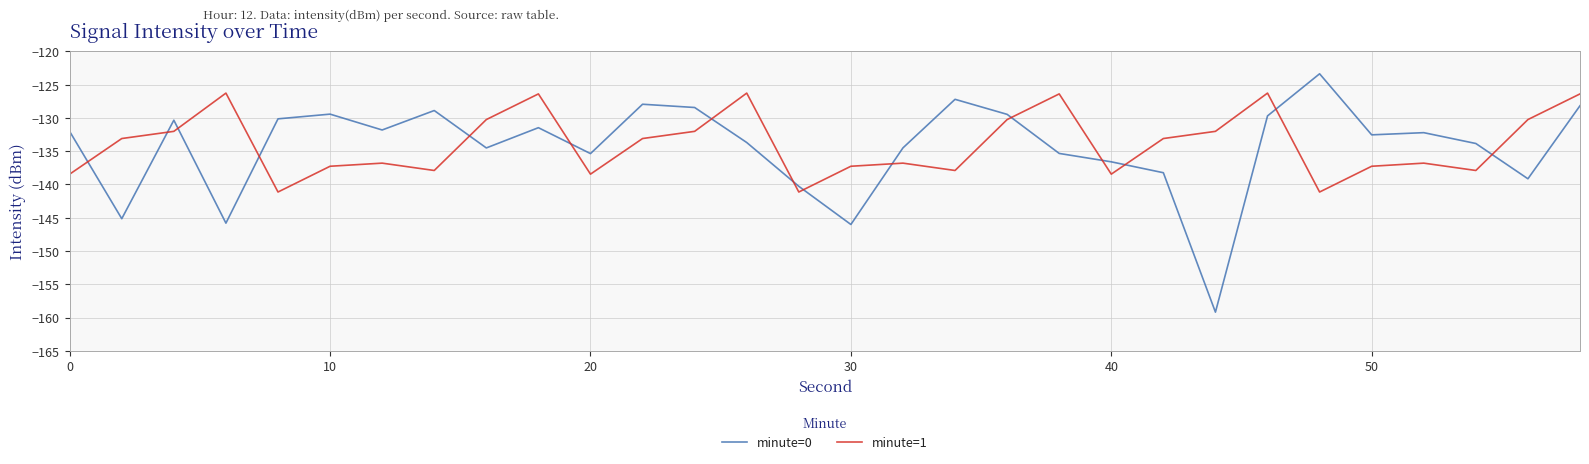

True or false: minute=1 and minute=0 cross at least once.

True